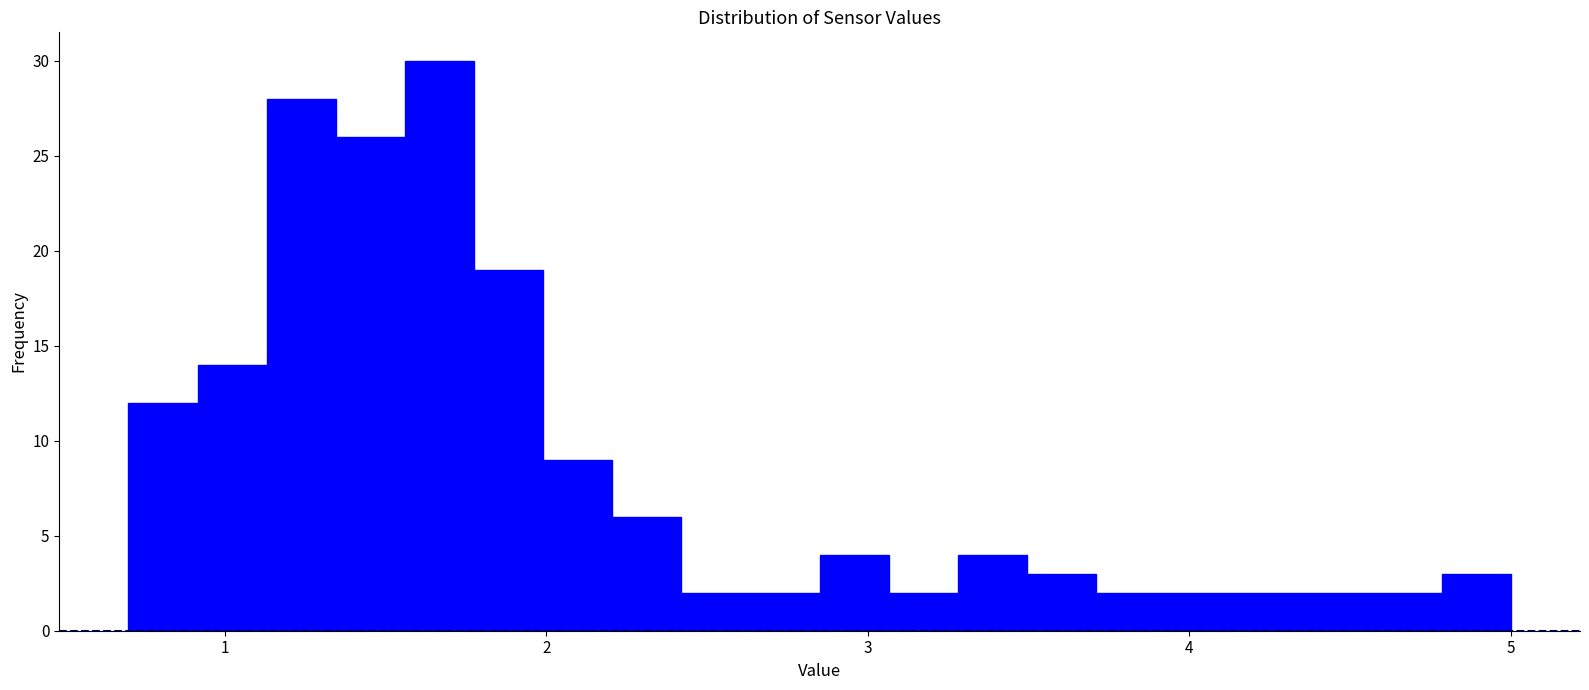

Around what value on the x-axis is the tallest bar? Give the approximate position of its centre, as read against the axis.

1.7